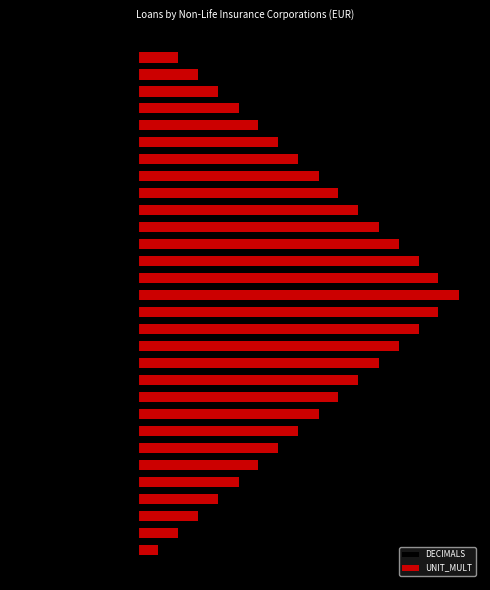

What is the maximum value for DECIMALS?

-0.1